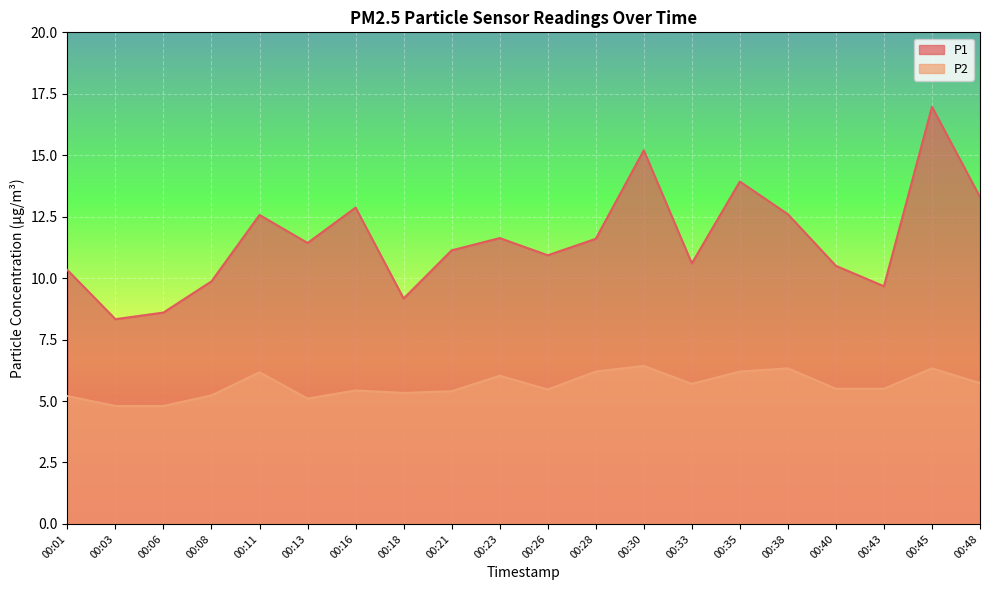

What is the smallest value displayed?

4.8